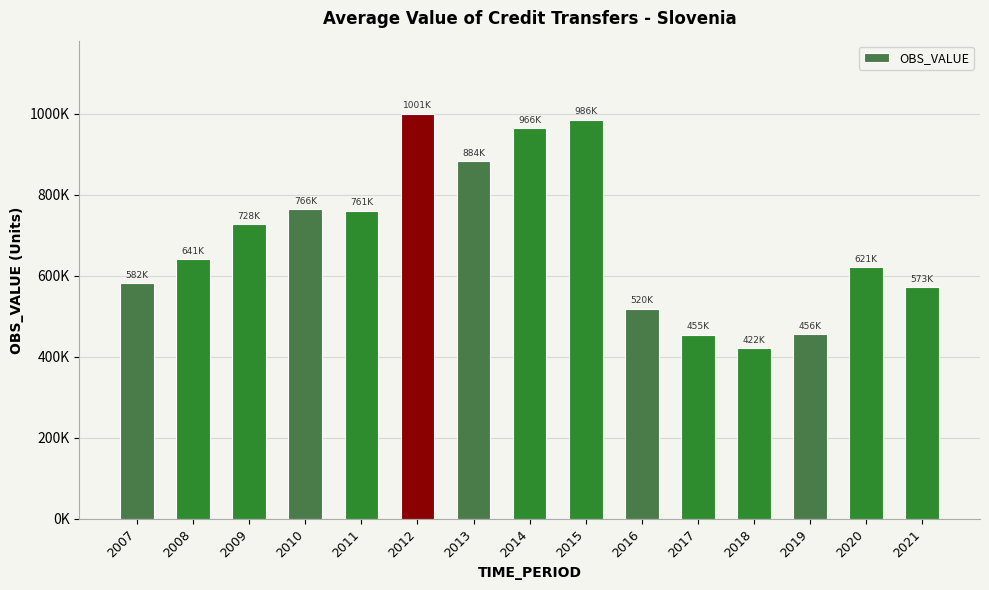

Does the chart contain any negative values?

No